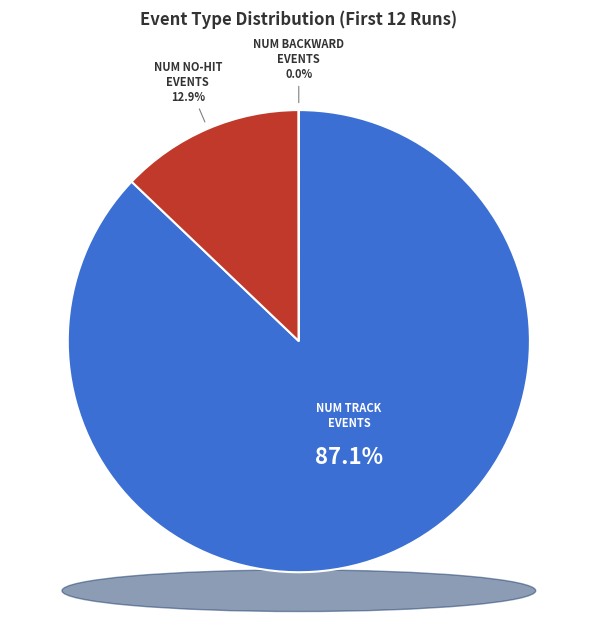

Does 10 account for over 50% of the chart?

No